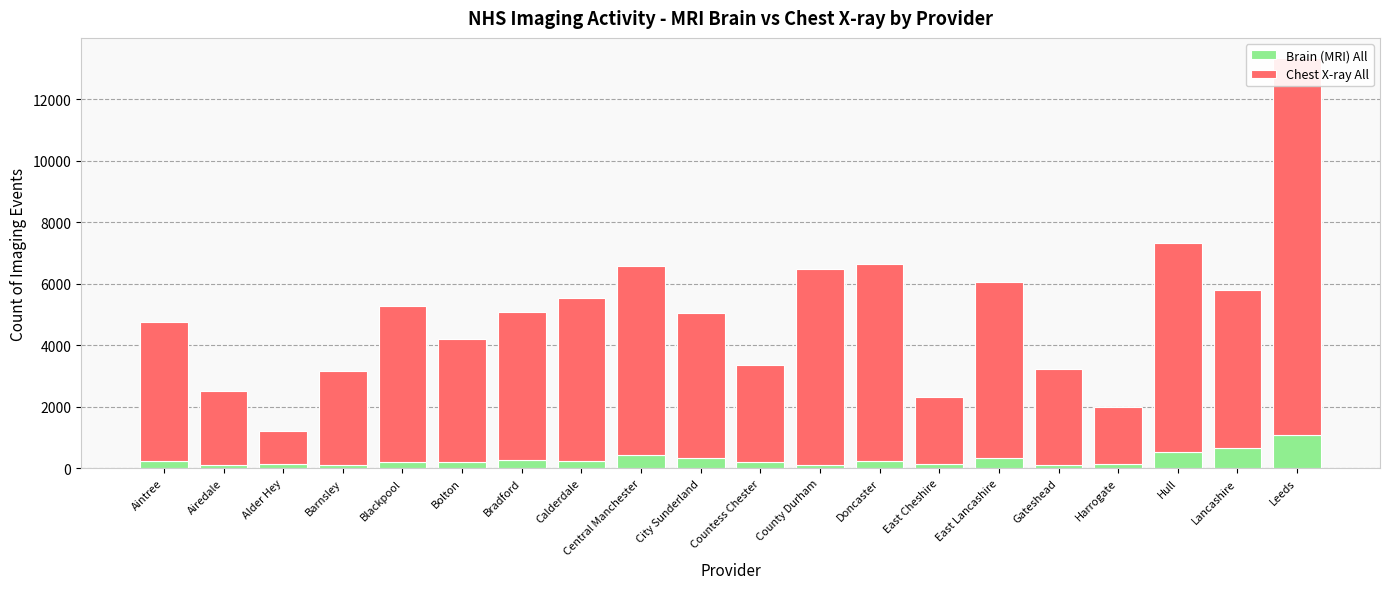

What position from the right is Bolton?

15